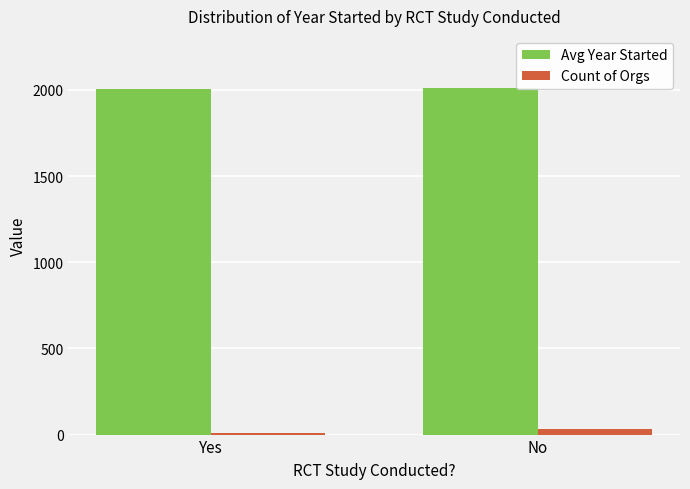

Rank the series by their average value, from highest to lowest.

Avg Year Started, Count of Orgs